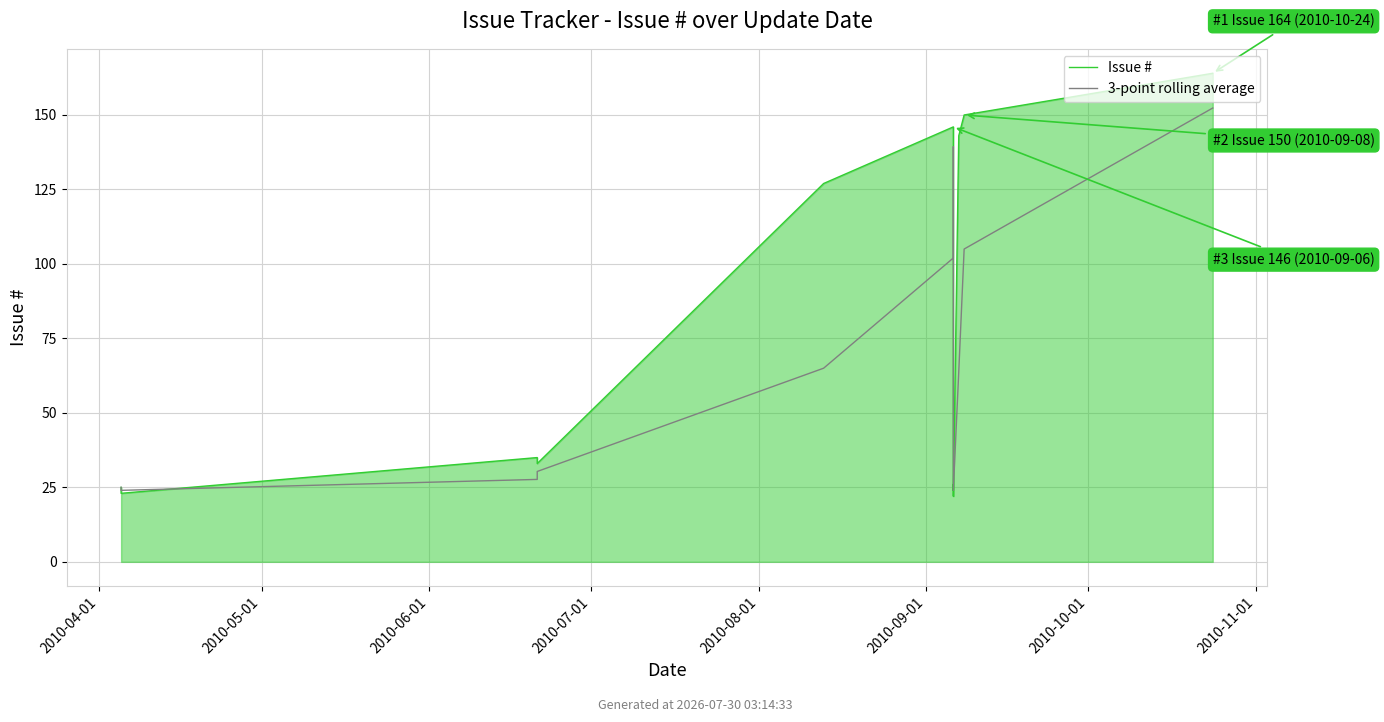

Which has a higher value, 9 or 12?

12